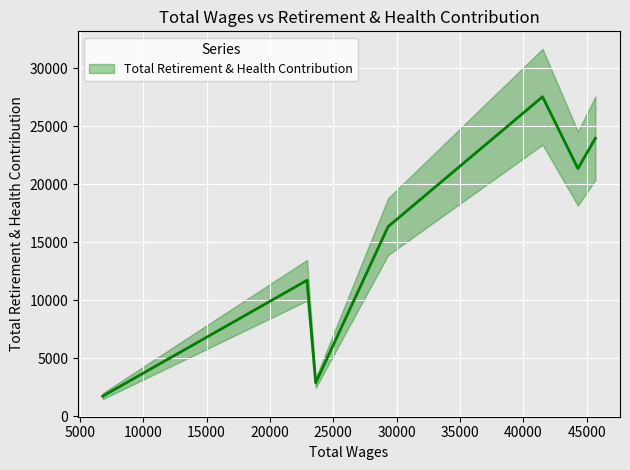

The value at 6794 is 1728. True or false?

True